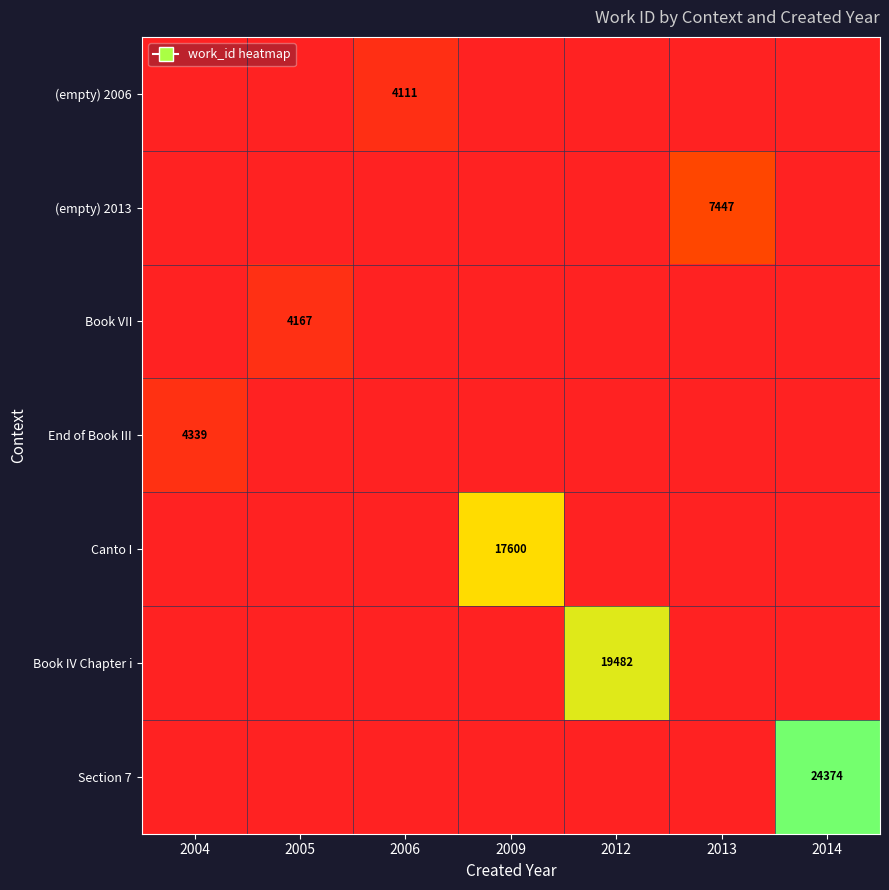

Which has a higher value, 2014 or 2012?

2014